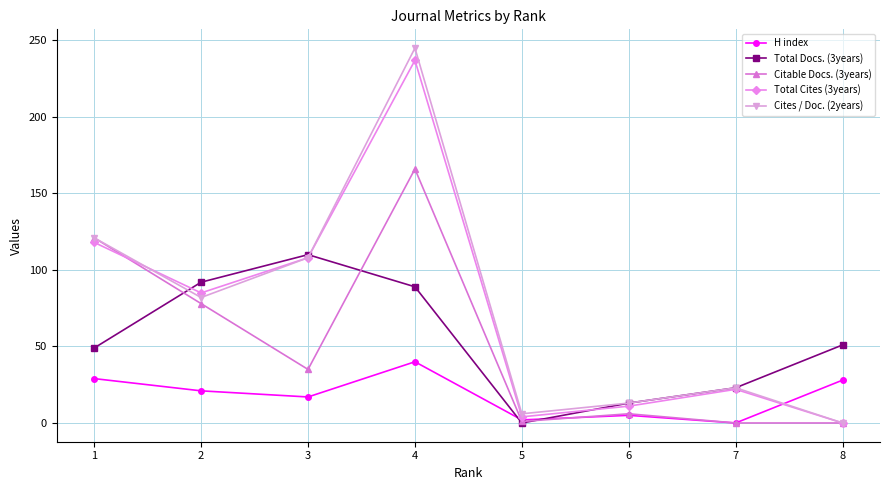

Which series has the largest range (max minus min)?

Cites / Doc. (2years)